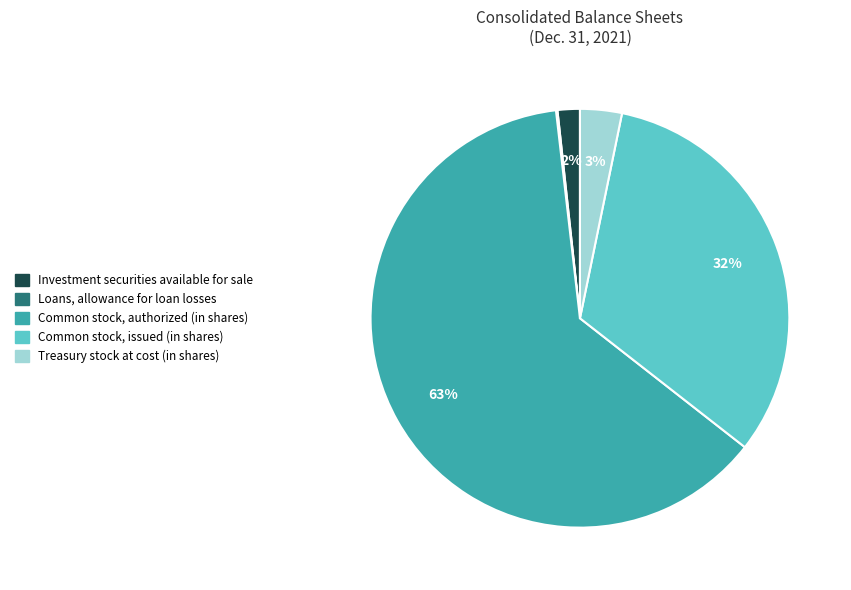

Between Common stock, issued (in shares) and Treasury stock at cost (in shares), which is larger?

Common stock, issued (in shares)